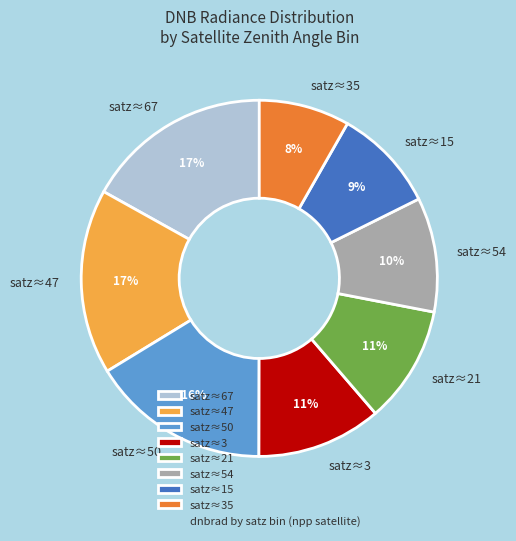

To the nearest percent, what is the difference between the satz≈21 and satz≈47 slice percentages?

6%